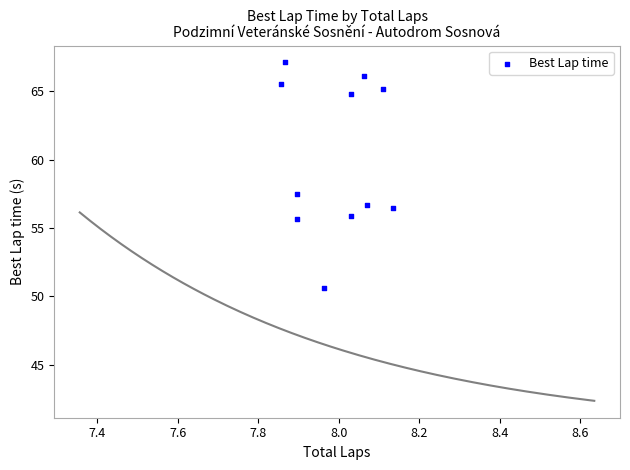

What is the average Y value?

60.1